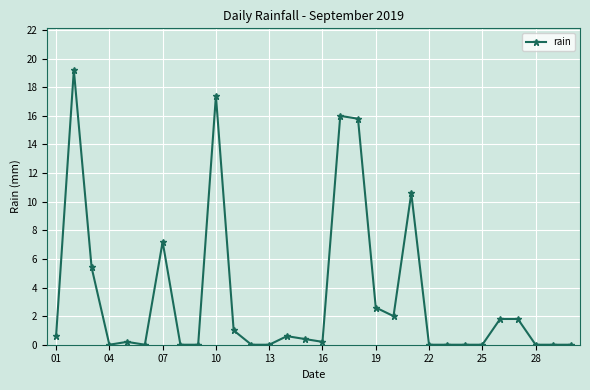

How many data points does each series have?

30